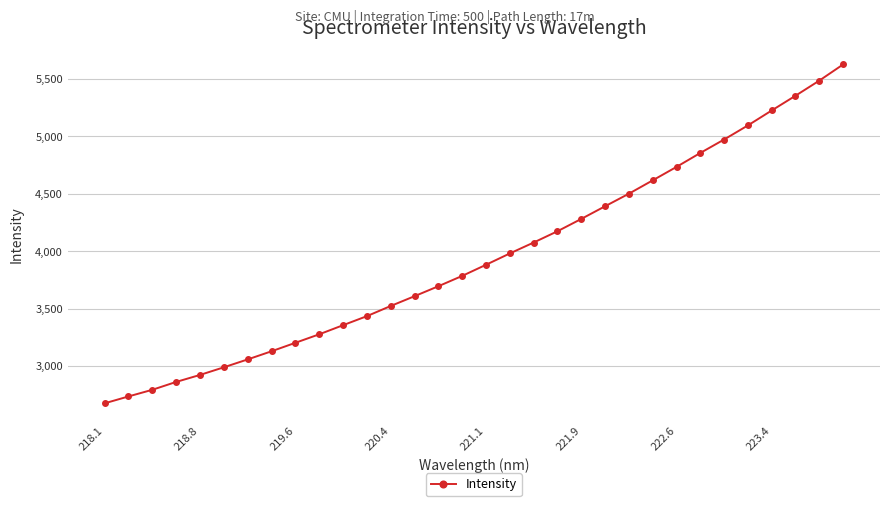

What is the difference between the maximum and second lowest values?

2892.4